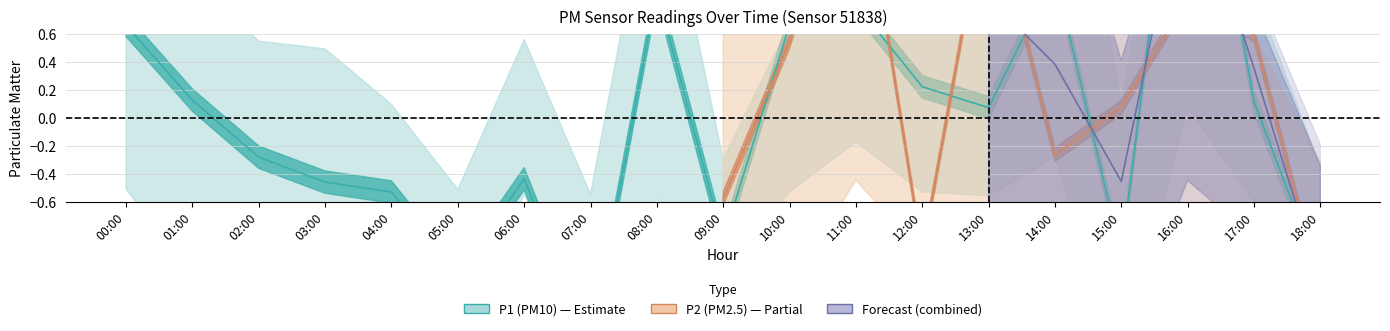

Which category has the highest value across all series?

16:00